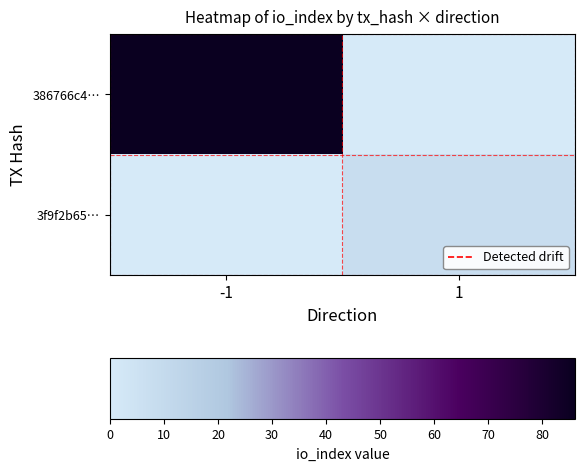

Reading left to right, extract all data points from this chart.

386766c4…: -1=86	1=0
3f9f2b65…: -1=0	1=8